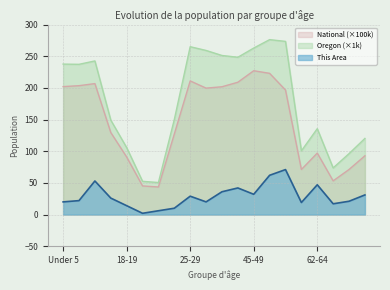

The This Area series shows 32.0 at 55-59. True or false?

False